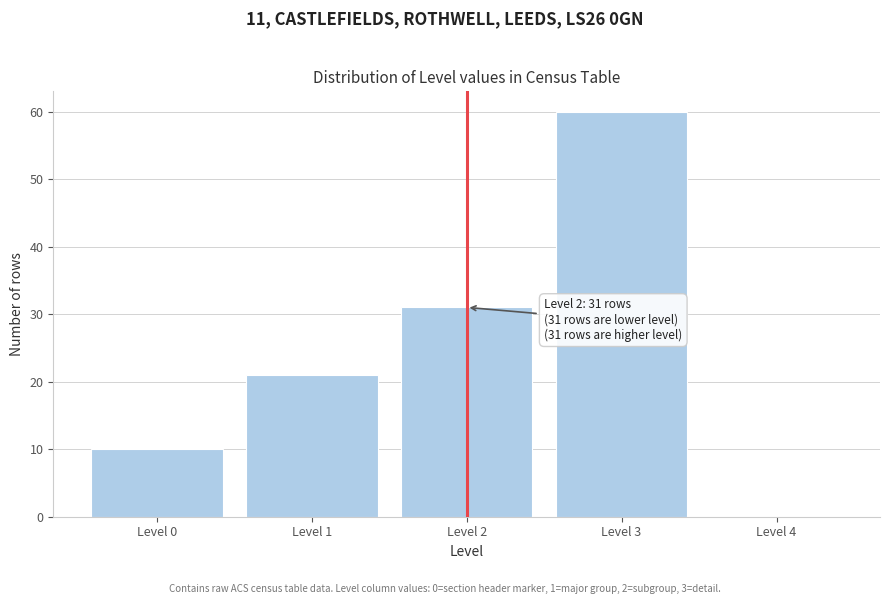

Which range on the x-axis has the tallest bar?

2.5 to 3.5